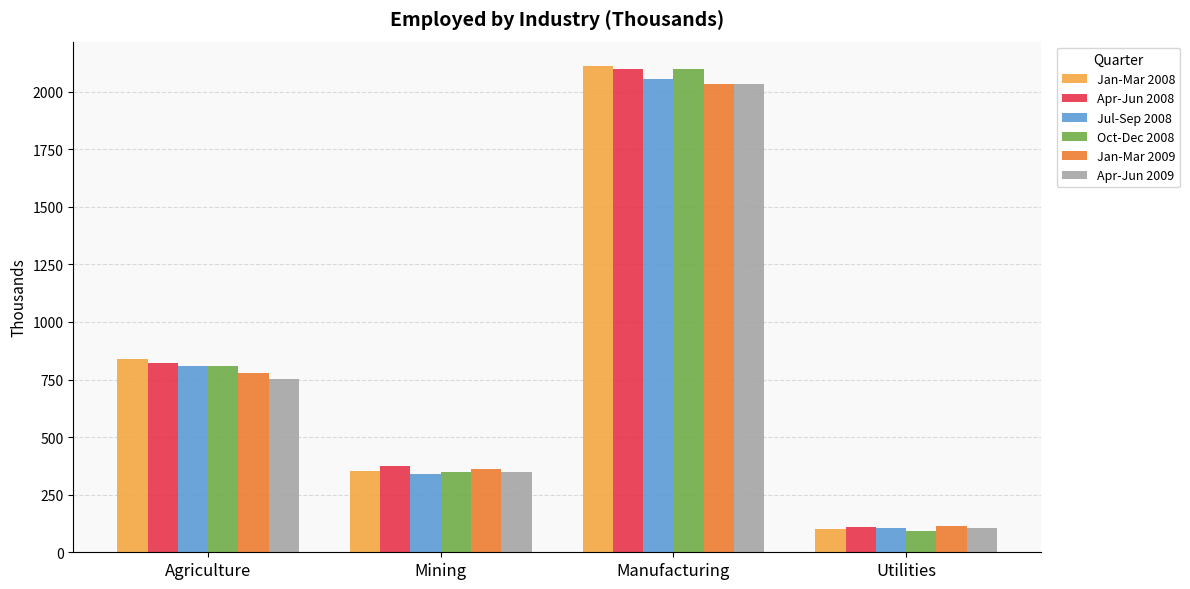

Is the value of Oct-Dec 2008 at Agriculture greater than the value of Apr-Jun 2008 at Mining?

Yes